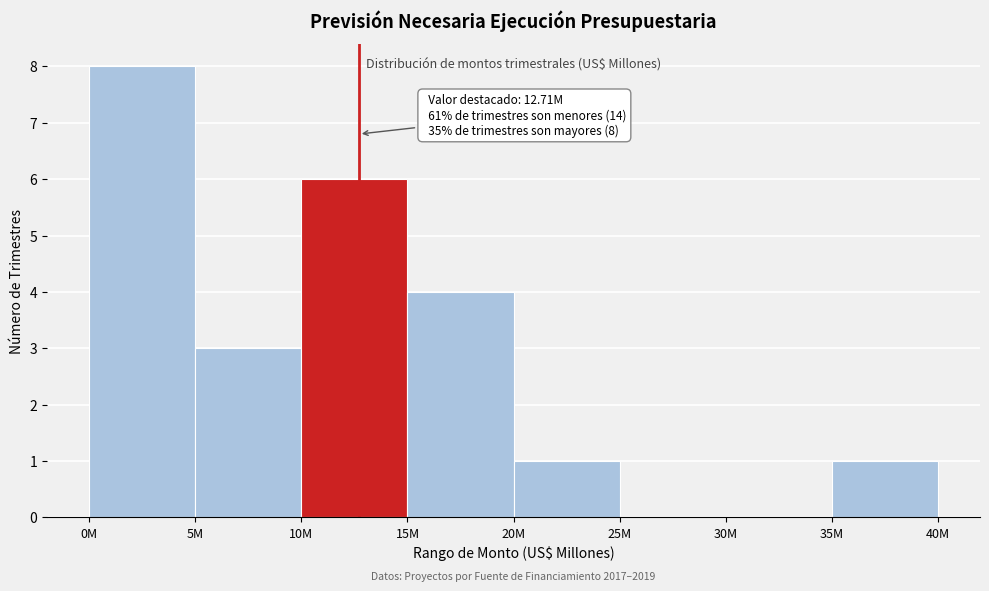

Reading left to right, what are all the values shown in this chart?

0M=8	5M=3	10M=6	15M=4	20M=1	25M=0	30M=0	35M=1